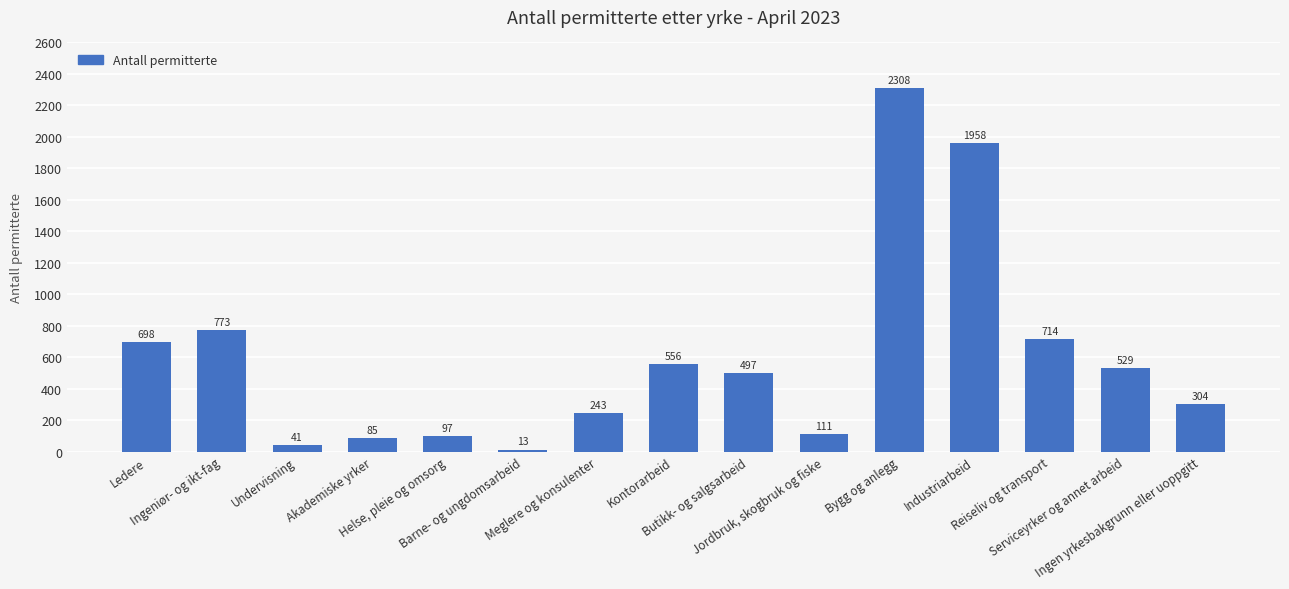

What is the label of the 1st bar from the left?

Ledere